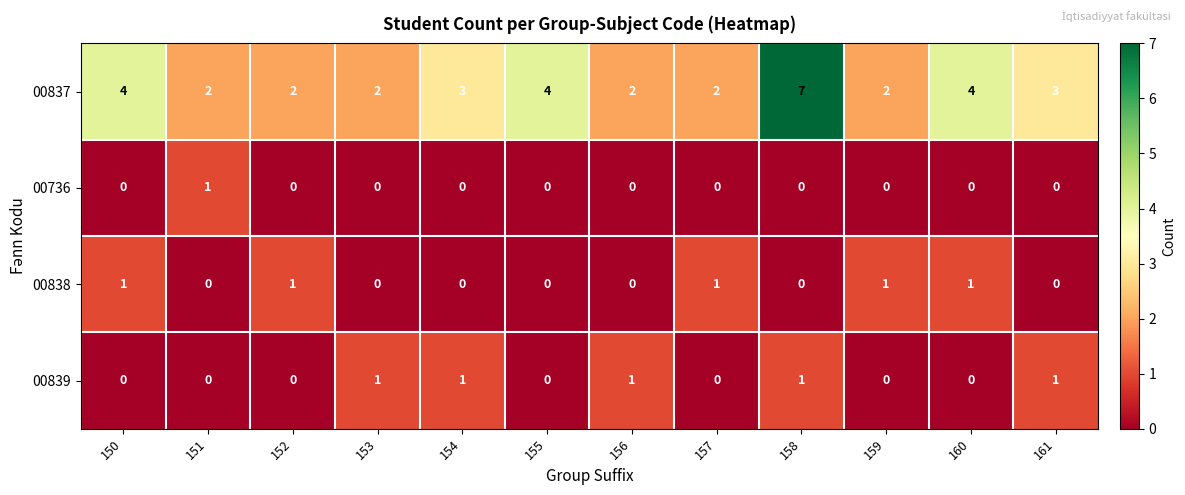

Which series has the widest spread of values?

00837